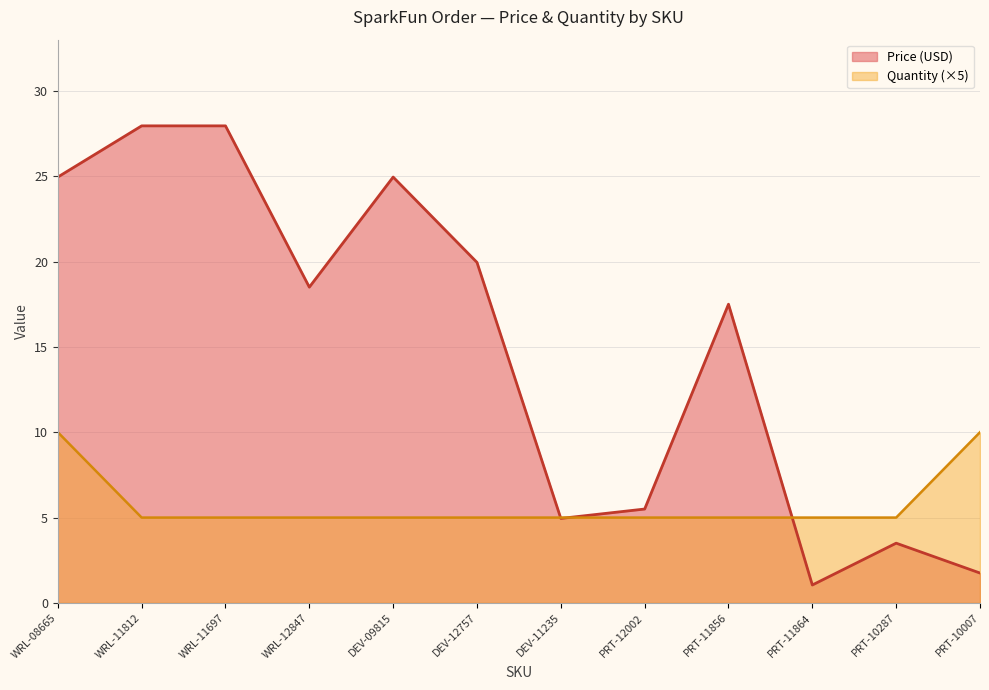

Is the value of Quantity at WRL-11697 greater than the value of Price (USD) at PRT-11864?

Yes